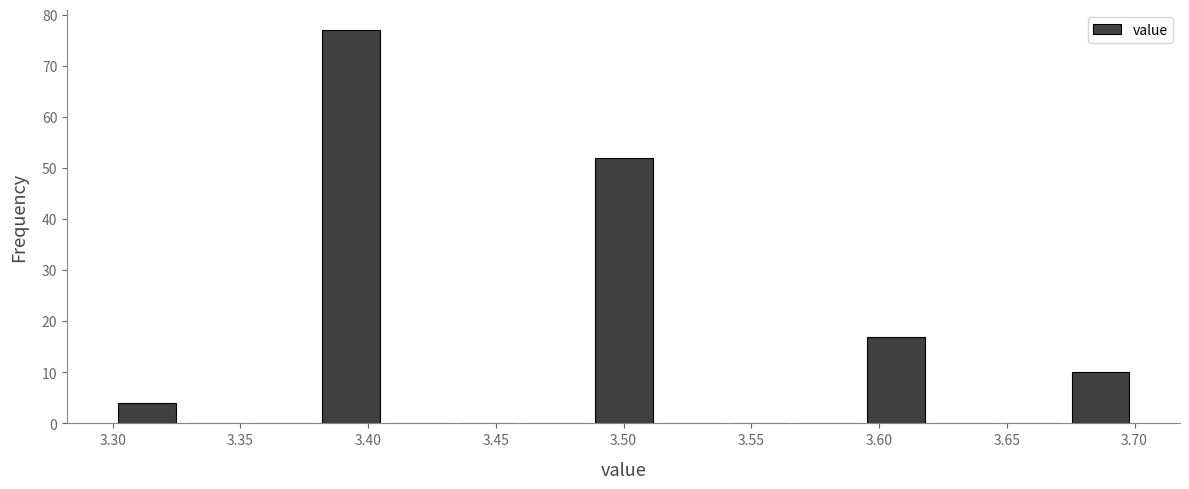

Reading left to right, transcribe this chart: for each bar, give the range it covers on the x-axis and its height. Neither the bar edges nor the heights are printed on the chart, so give them approximately, as read against the axes.

3.300 to 3.325: 4
3.325 to 3.355: 0
3.355 to 3.380: 0
3.380 to 3.405: 77
3.405 to 3.435: 0
3.435 to 3.460: 0
3.460 to 3.485: 0
3.485 to 3.515: 52
3.515 to 3.540: 0
3.540 to 3.565: 0
3.565 to 3.595: 0
3.595 to 3.620: 17
3.620 to 3.645: 0
3.645 to 3.675: 0
3.675 to 3.700: 10